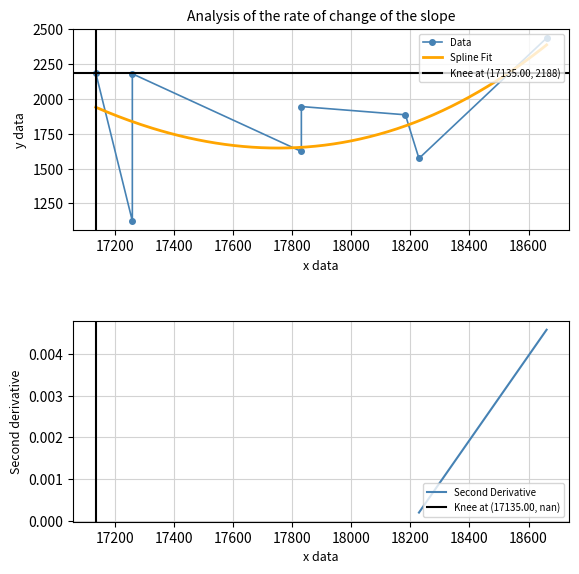

What is the highest value of the Spline Fit series?

2387.1